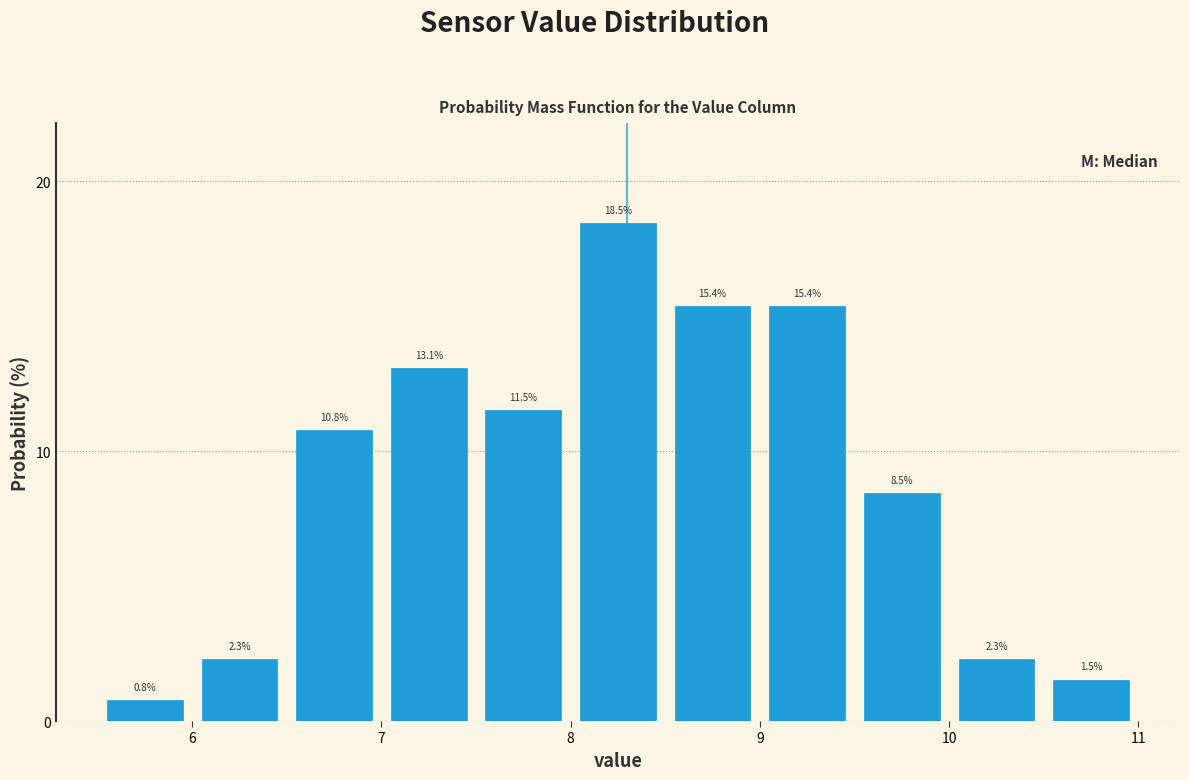

Over which range of the x-axis is the bar tallest?

8.0 to 8.5